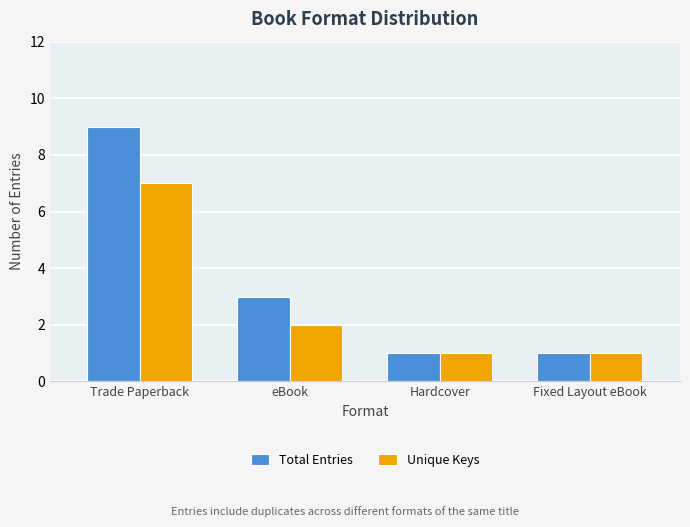

What is the total value across all series at eBook?

5